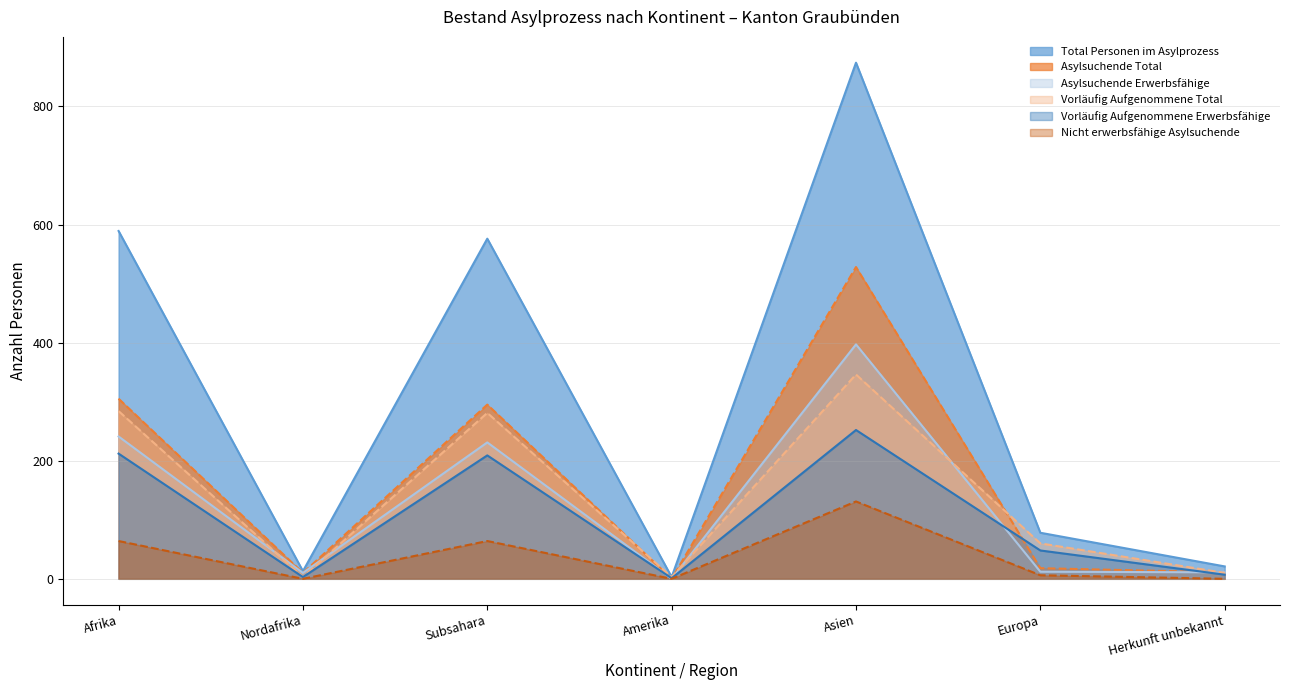

What are all the series names shown in the legend?

Total Personen im Asylprozess, Asylsuchende Total, Asylsuchende Erwerbsfähige, Vorläufig Aufgenommene Total, Vorläufig Aufgenommene Erwerbsfähige, Nicht erwerbsfähige Asylsuchende